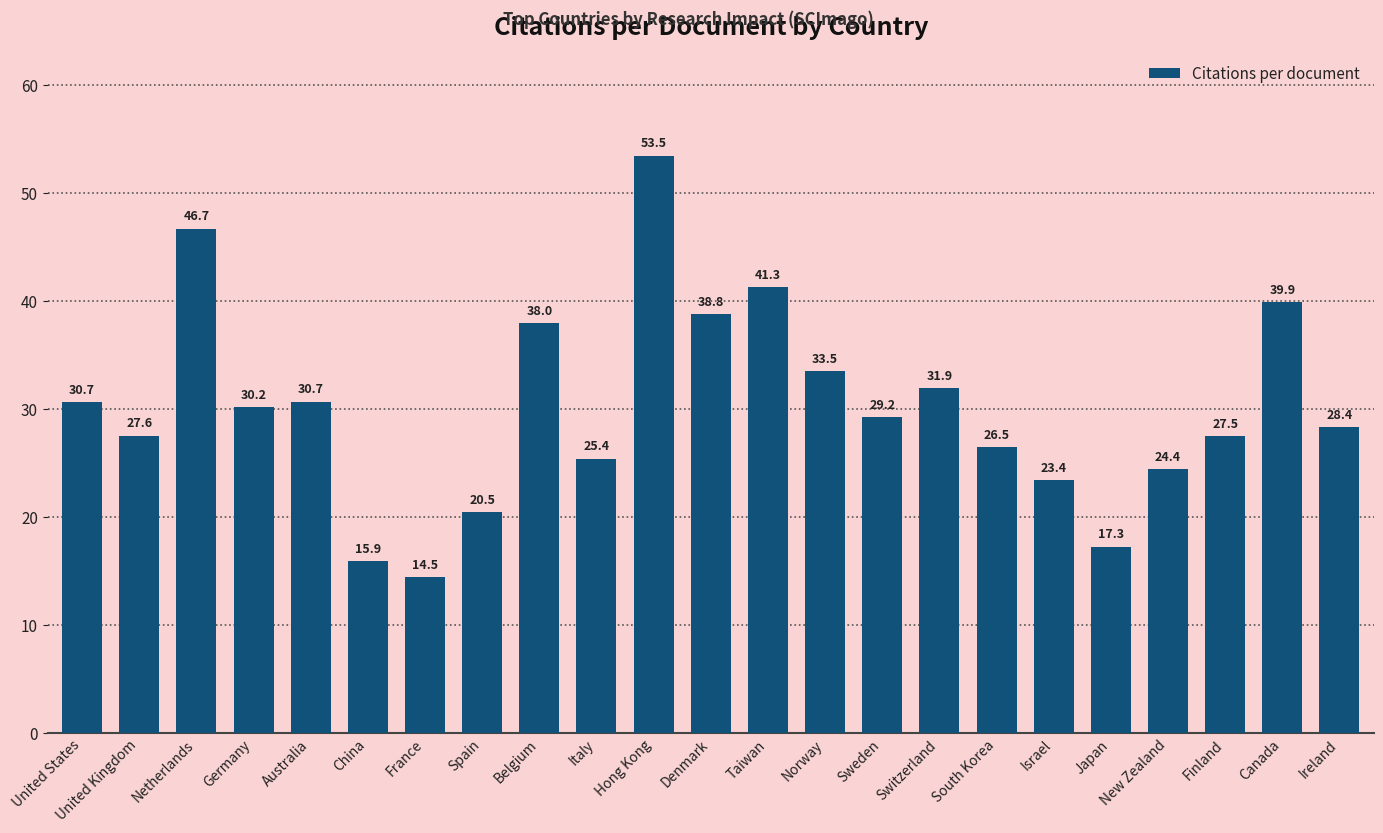

What is the label of the 23rd bar from the left?

Ireland